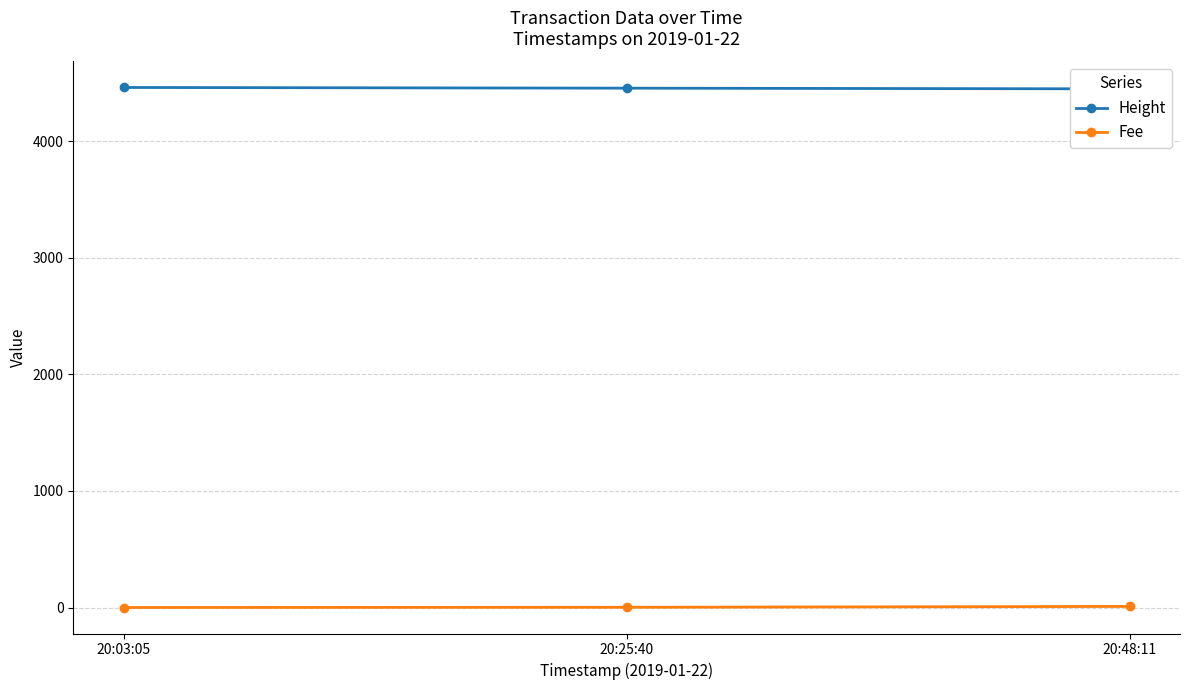

Between 20:03:05 and 20:48:11, which series saw the biggest shift?

Height